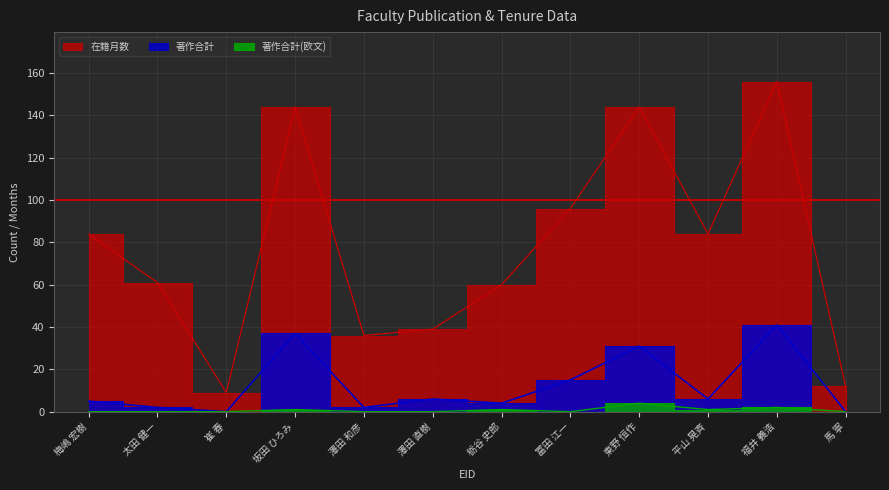

The value of 著作合計(欧文) at 太田 健一 is -1. True or false?

False